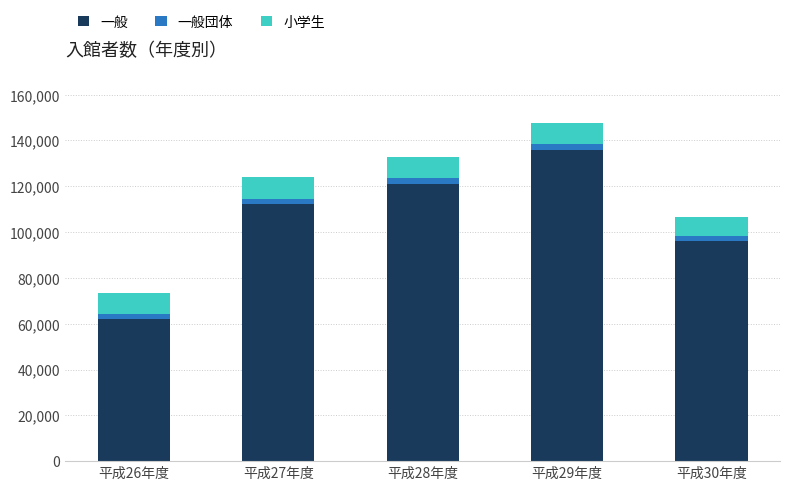

The 一般 series shows 149885 at 平成30年度. True or false?

False